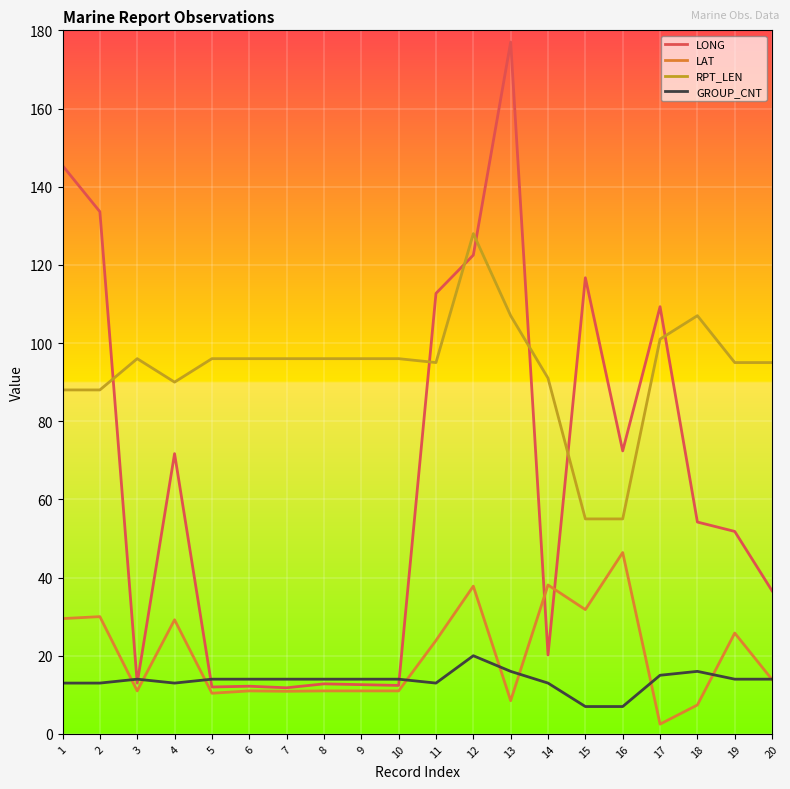

Rank the series by their maximum value, from lowest to highest.

GROUP_CNT, LAT, RPT_LEN, LONG